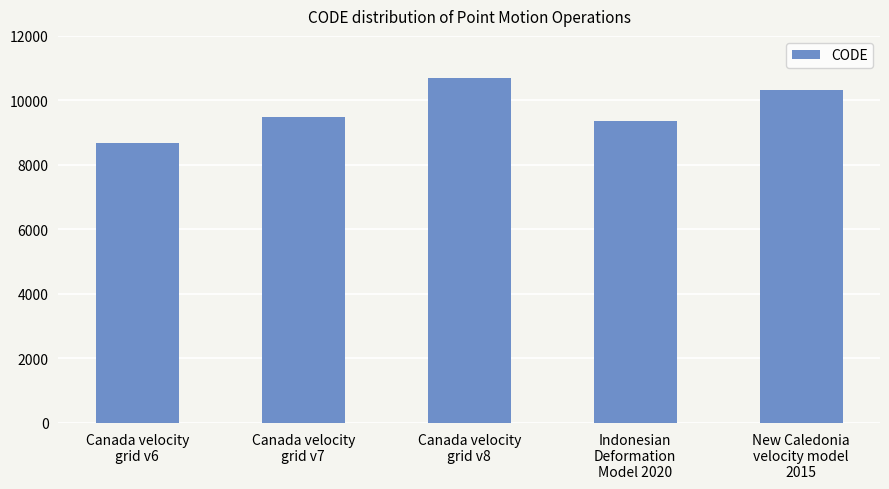

How many bars are there in total?

5